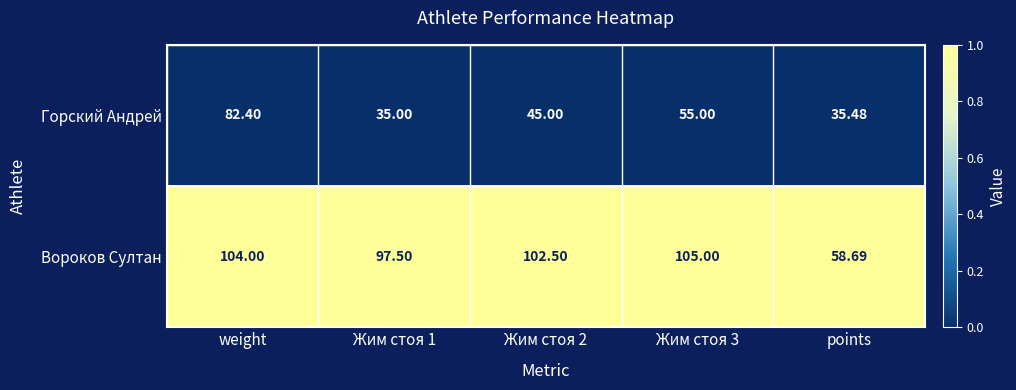

Which series has the largest range (max minus min)?

Горский Андрей